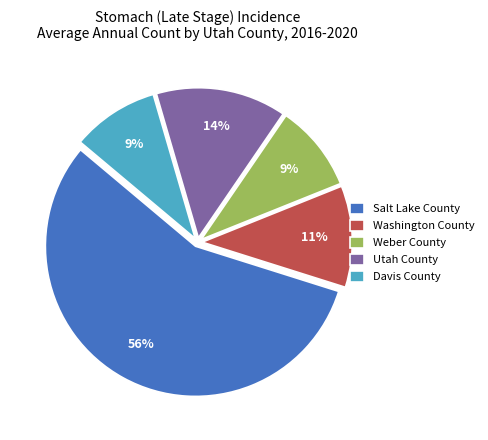

The Davis County slice represents 9% of the pie. True or false?

True